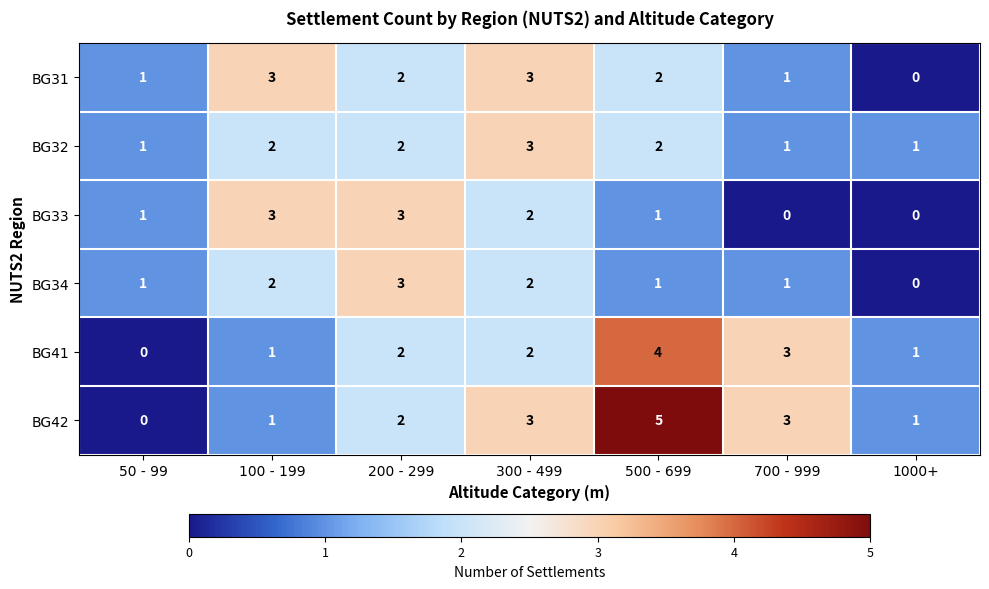

Count the BG42 values in the range 1 to 3.

5